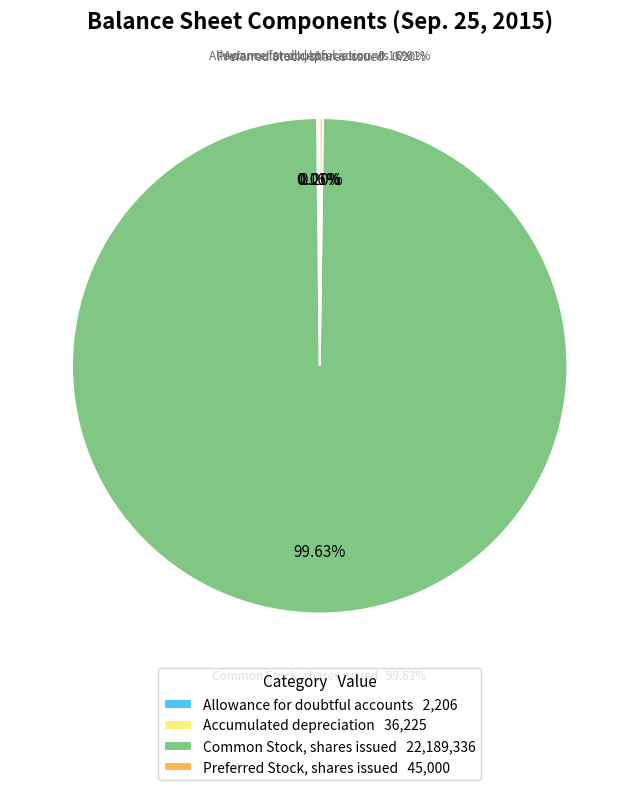

Rank the categories by value from highest to lowest.

Common Stock, shares issued, Preferred Stock, shares issued, Accumulated depreciation, Allowance for doubtful accounts